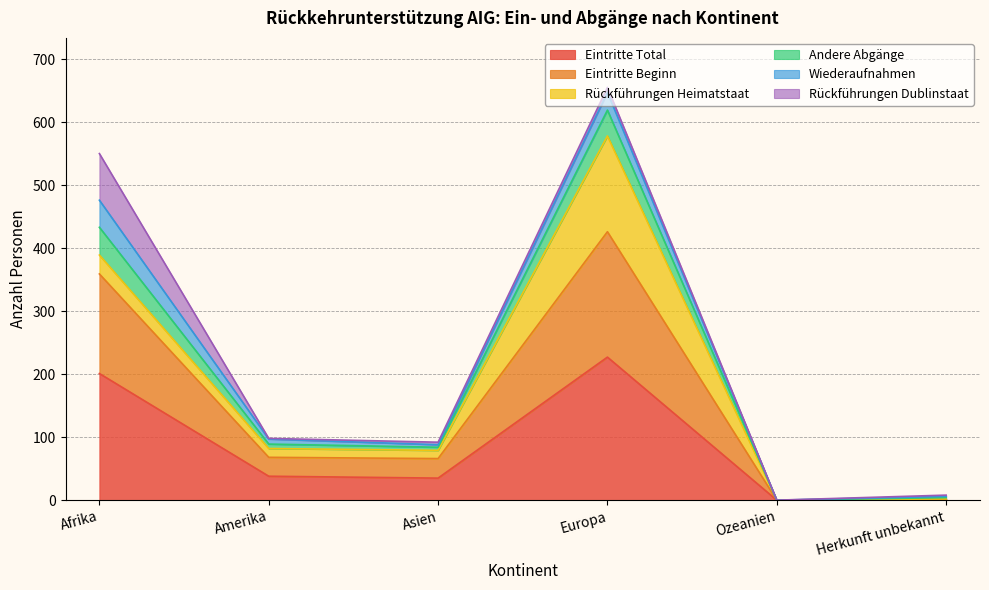

At which category does Andere Abgänge reach its first local peak?

Europa